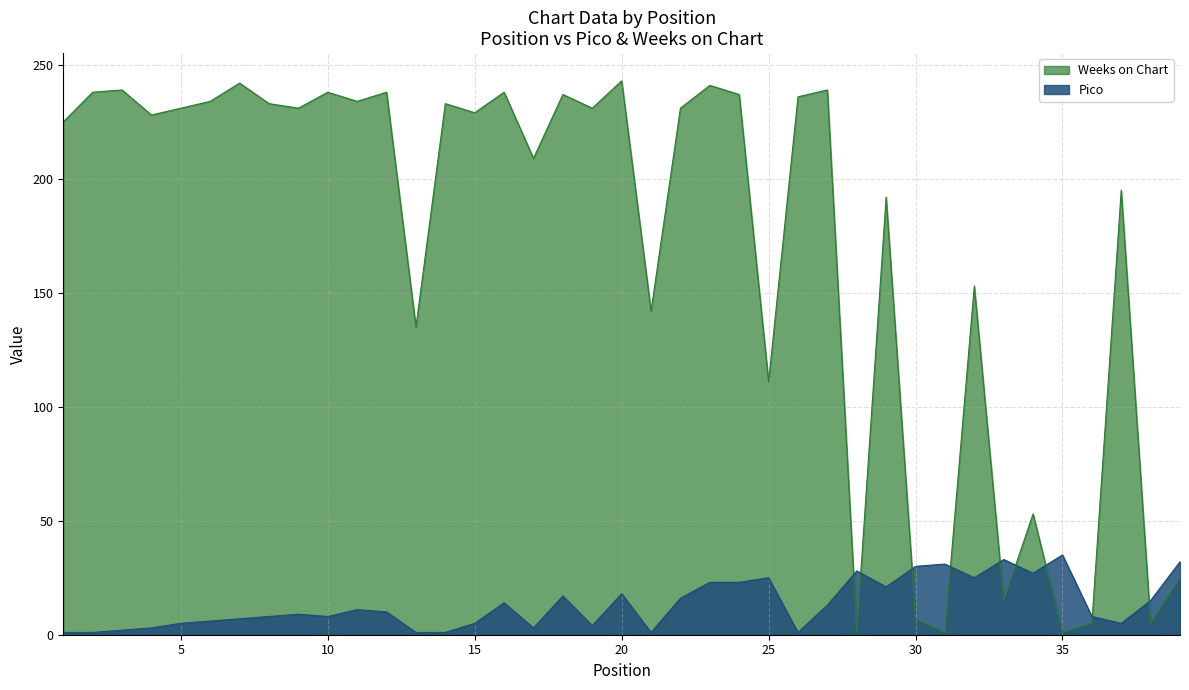

Where is Pico nearest to the value 18?

20